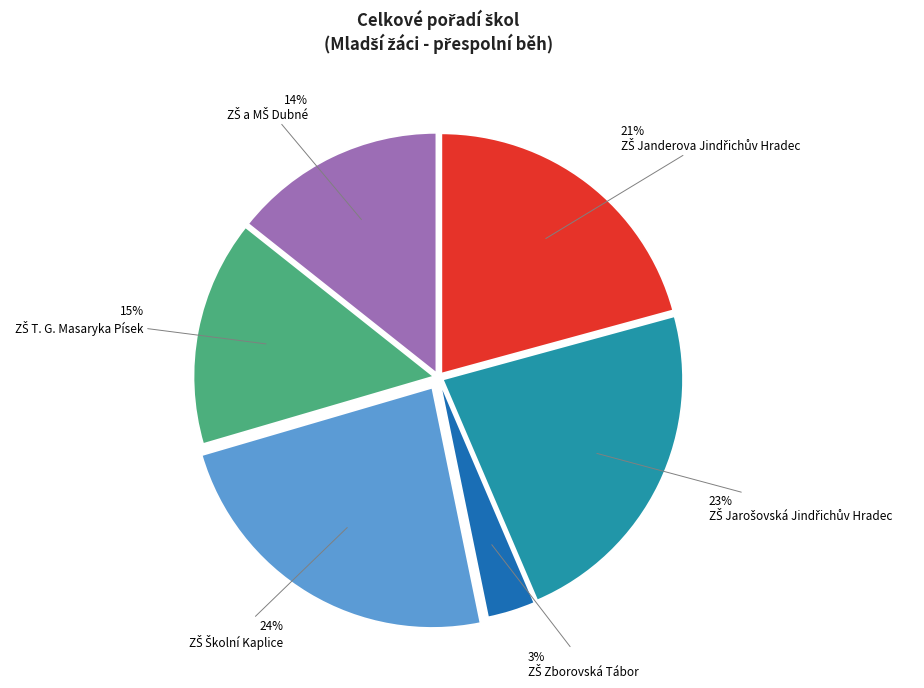

Is there any slice that represents more than half of the pie?

No